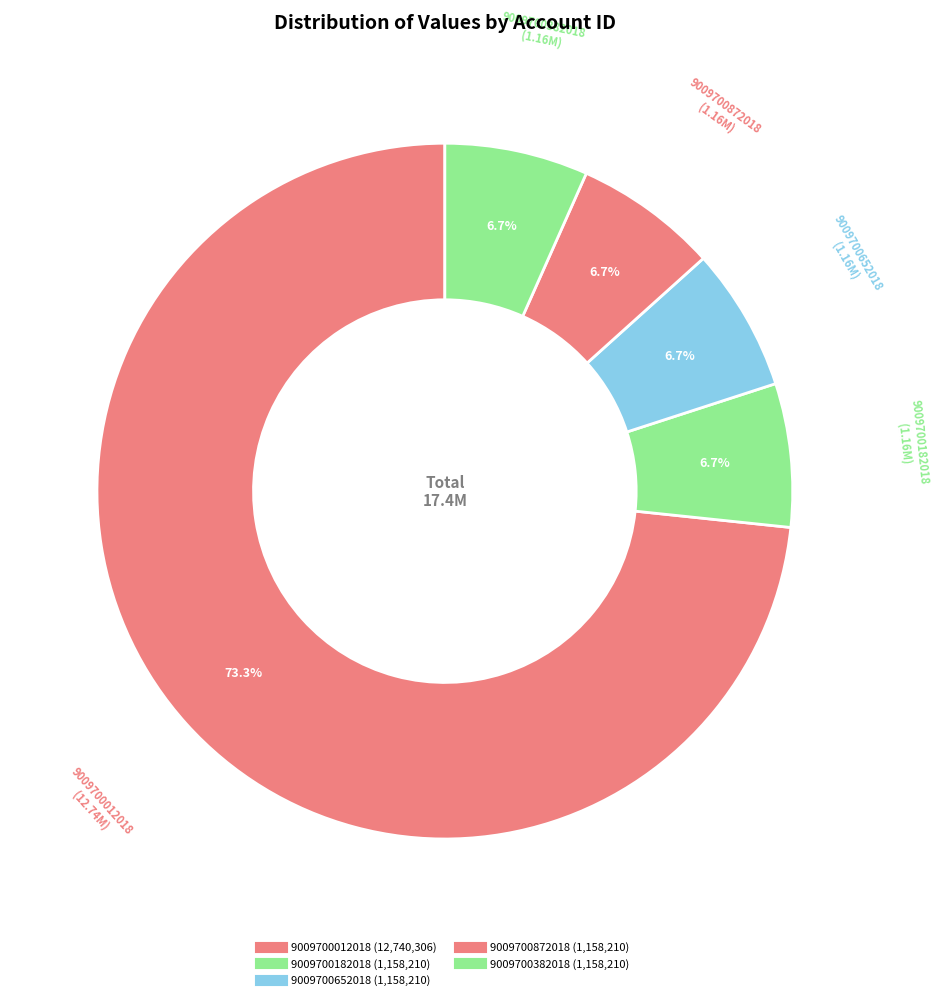

Is the sum of 9009700182018 and 9009700652018 greater than half?

No